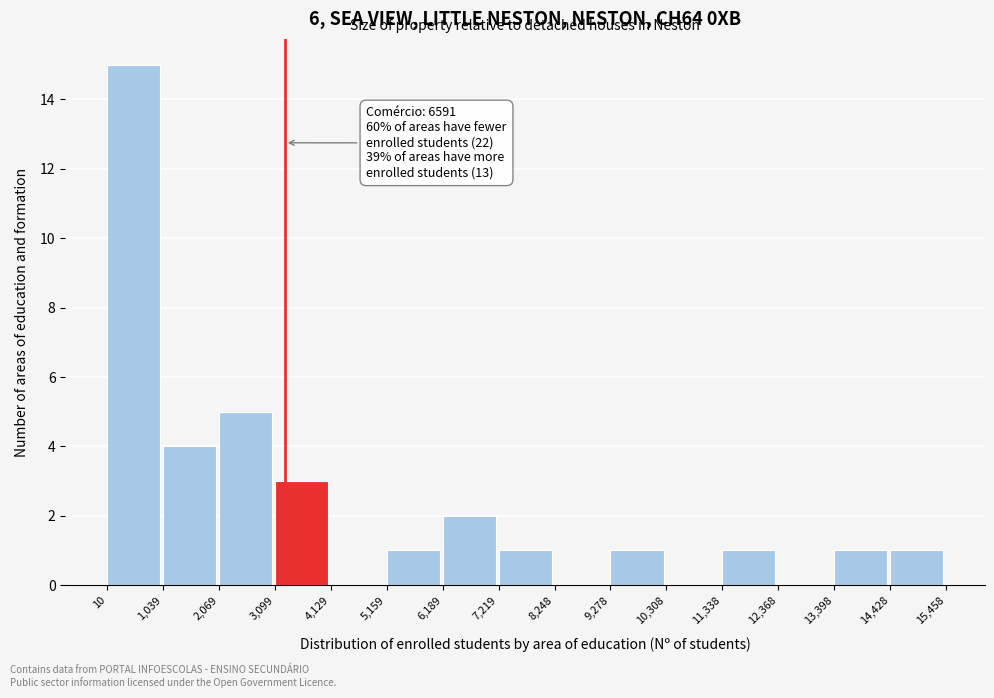

Which range on the x-axis has the tallest bar?

10 to 1,039